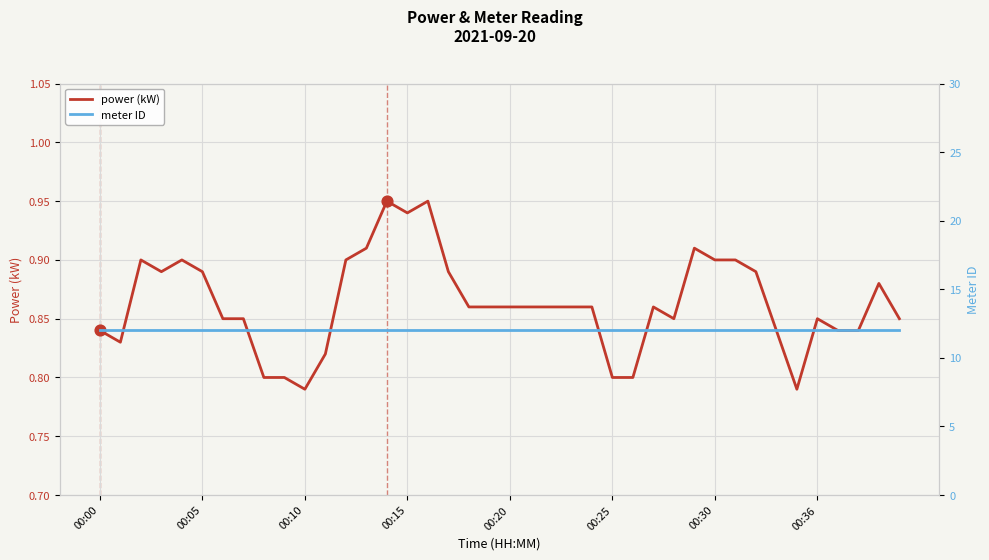

The power (kW) series shows 0.9 at 00:30. True or false?

True